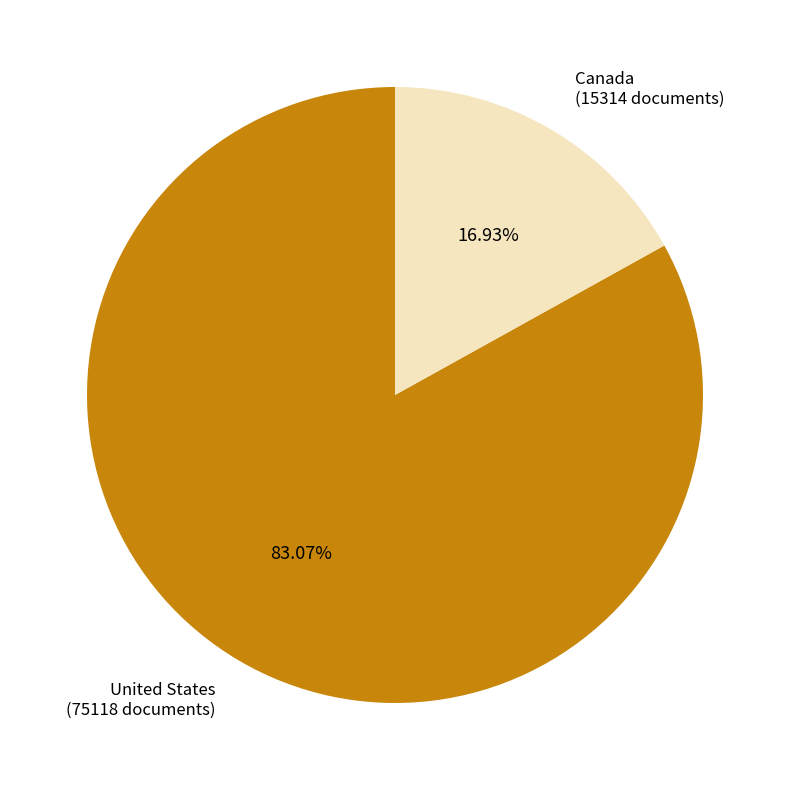

To the nearest percent, what is the average slice percentage?

50%